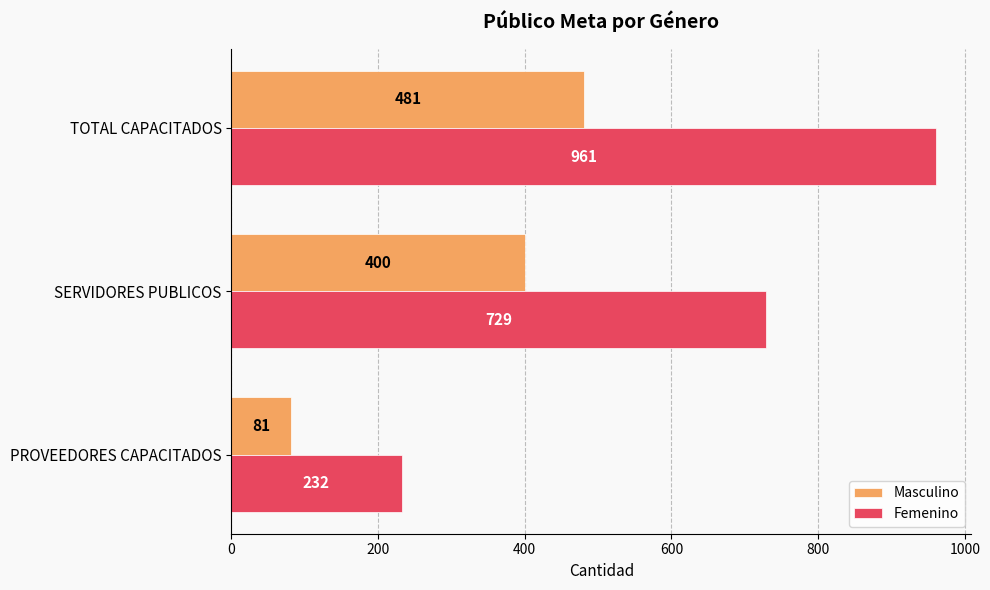

What is the difference between the maximum and second lowest values in the Masculino series?

81